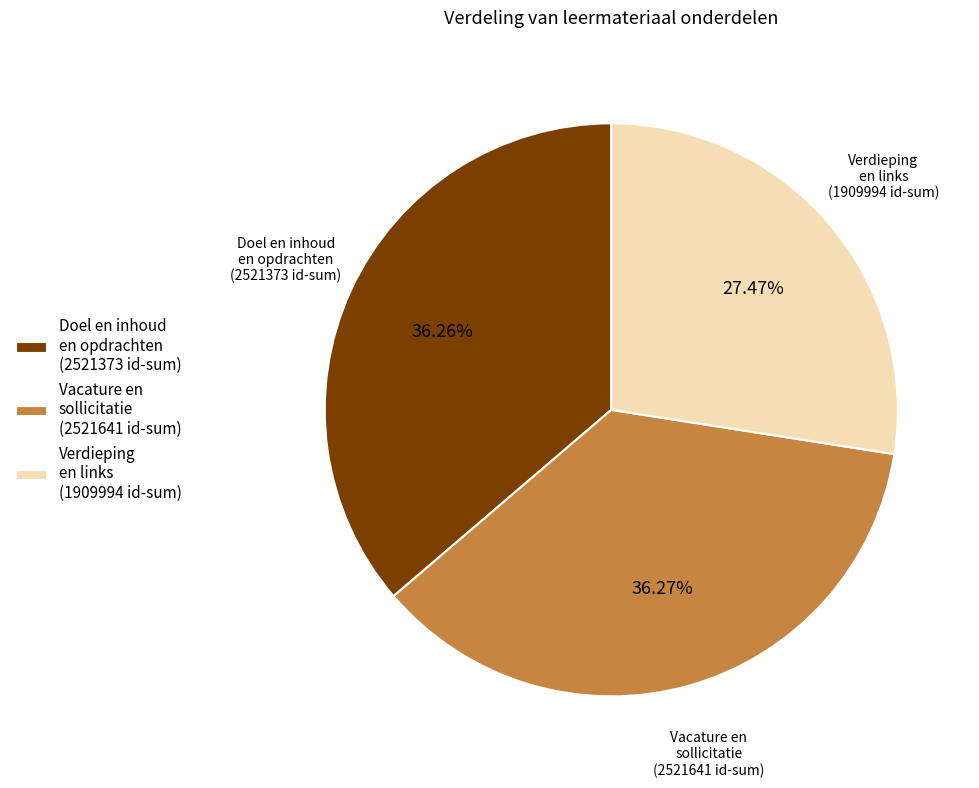

What is the ratio of the value at Vacature en sollicitatie (2521641 id-sum) to the value at Doel en inhoud en opdrachten (2521373 id-sum)?

1.0